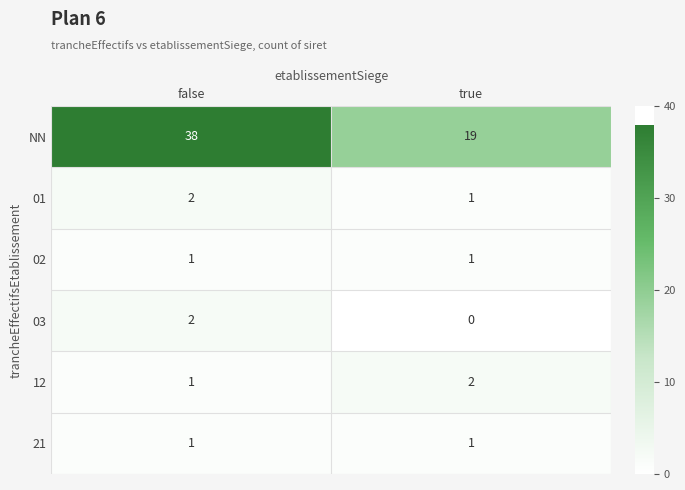

What is the sum of all NN values?

57